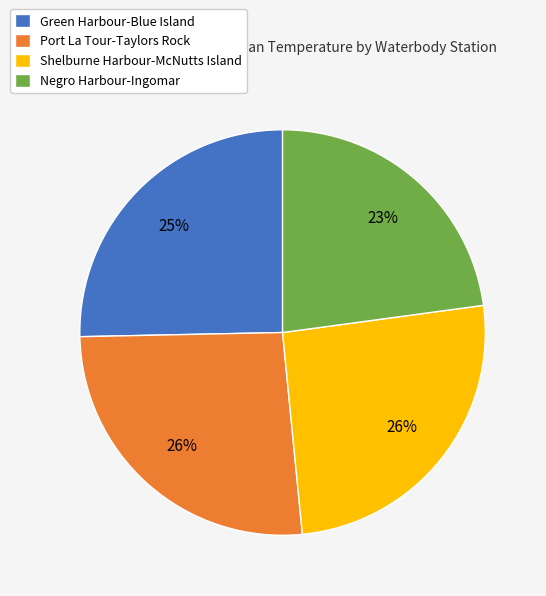

To the nearest percent, what is the combined percentage of Port La Tour-Taylors Rock and Shelburne Harbour-McNutts Island?

52%